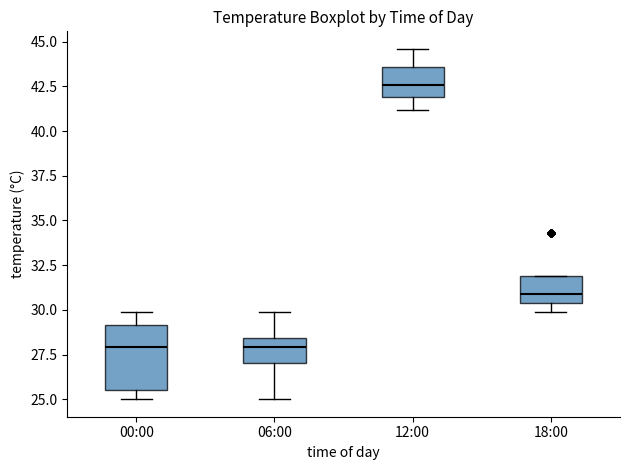

Which box has the highest median line?

12:00